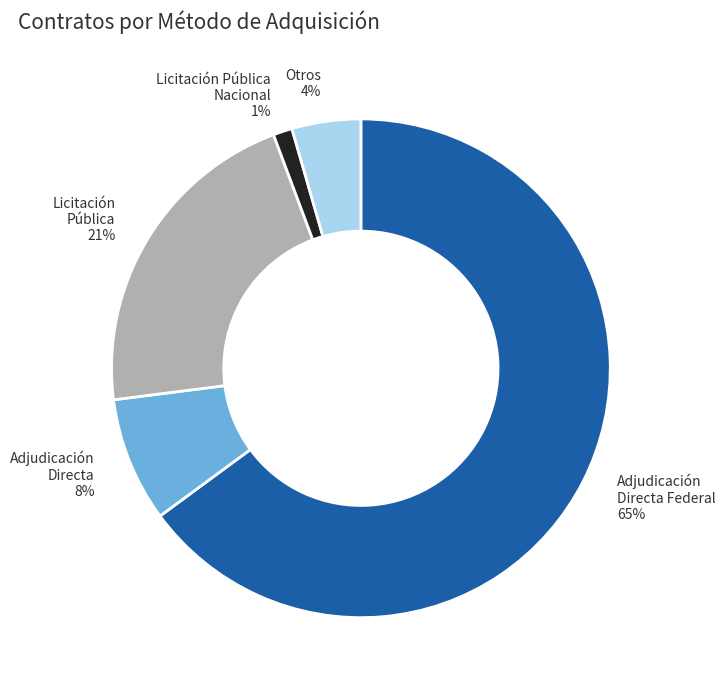

To the nearest percent, what is the average slice percentage?

20%